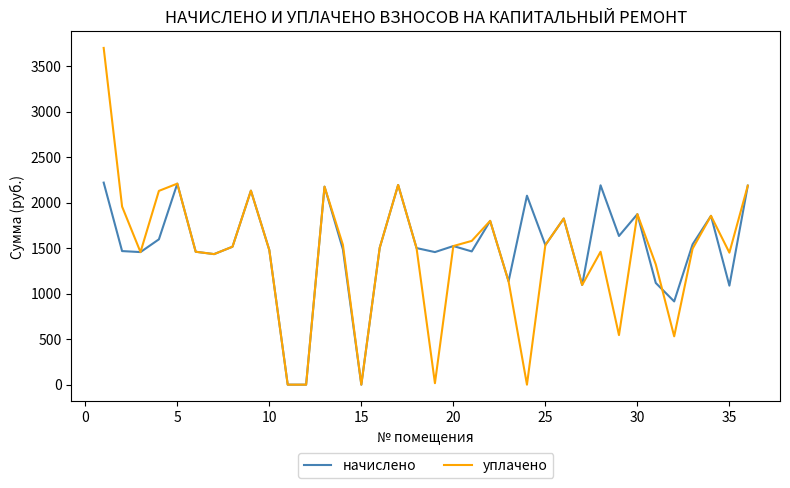

In уплачено, how many points are higher than both neighbors (excluding endpoints)?

9